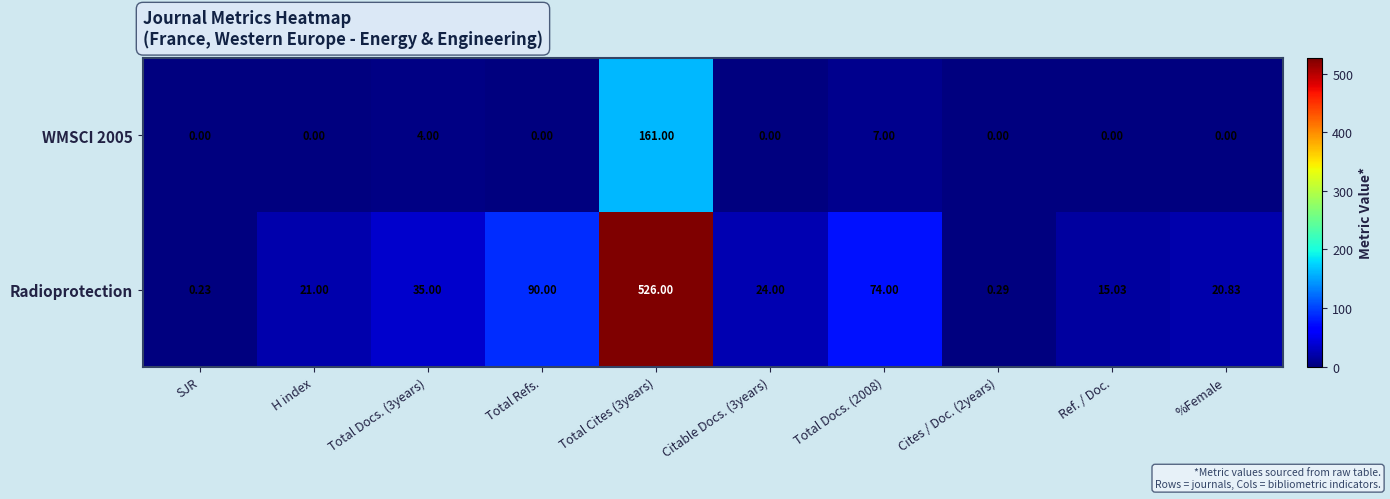

Is the value of Radioprotection at Total Docs. (3years) greater than the value of WMSCI 2005 at Total Docs. (3years)?

Yes